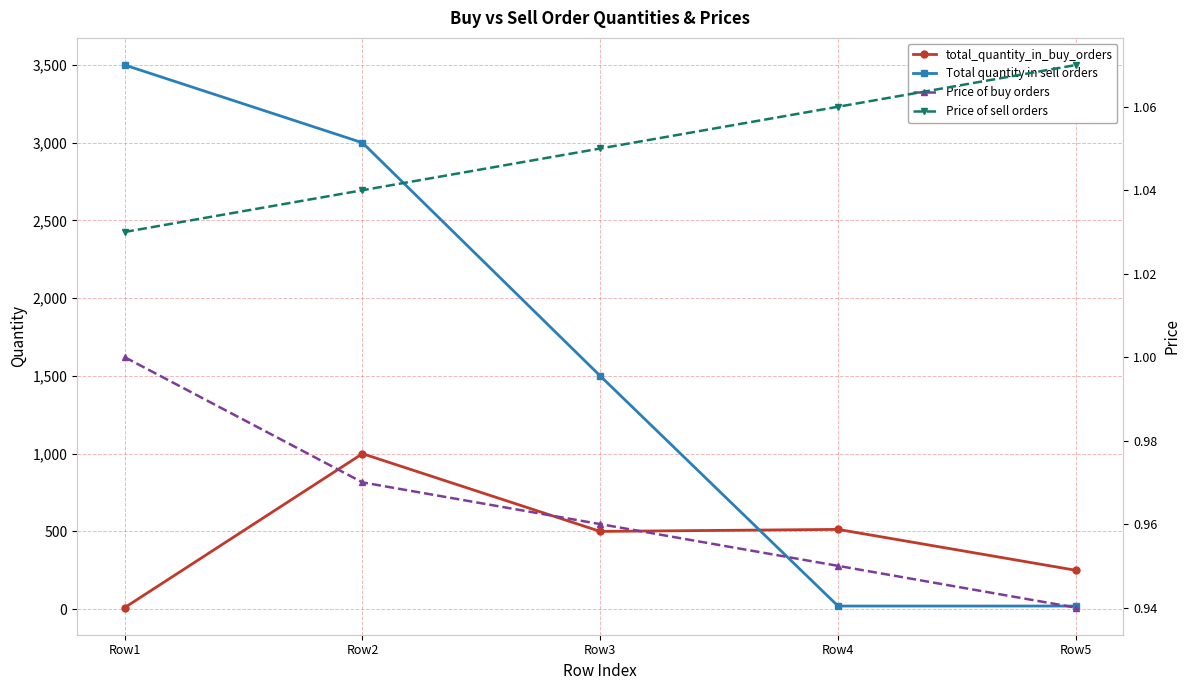

What is the sum of the Price of sell orders values at Row1 and Row5?

2.1